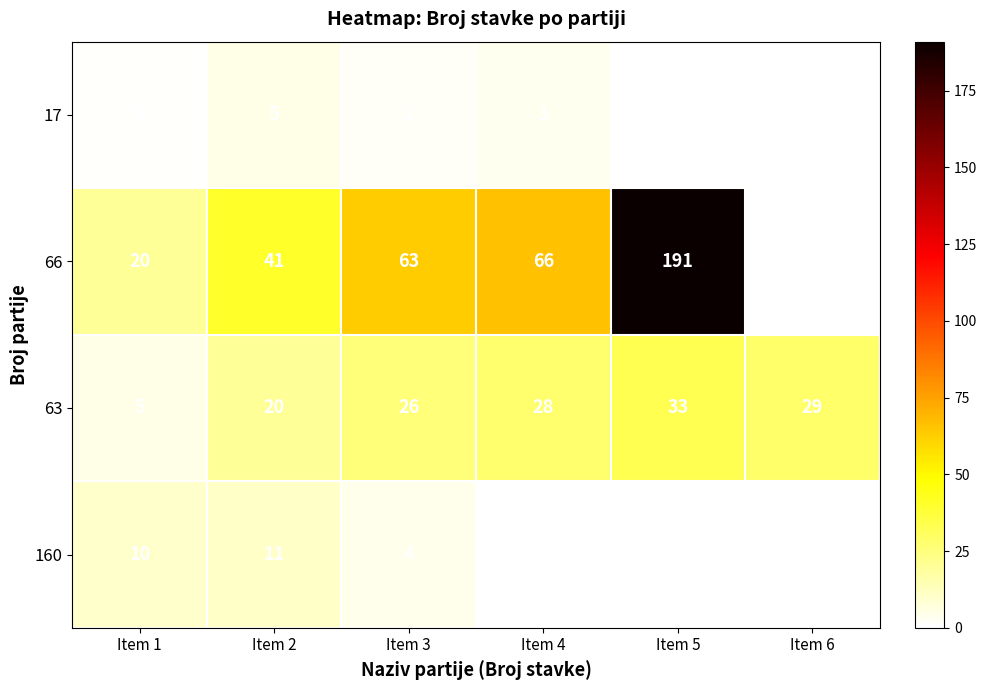

What value does the 63 series have at Item 5, to the nearest 10?

30